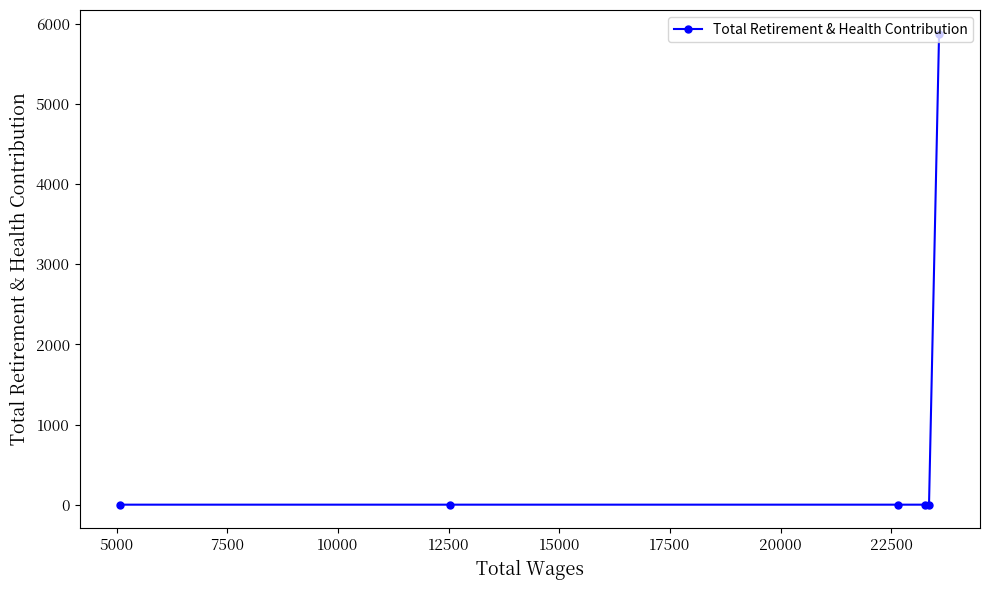

What is the sum of all values?

5880